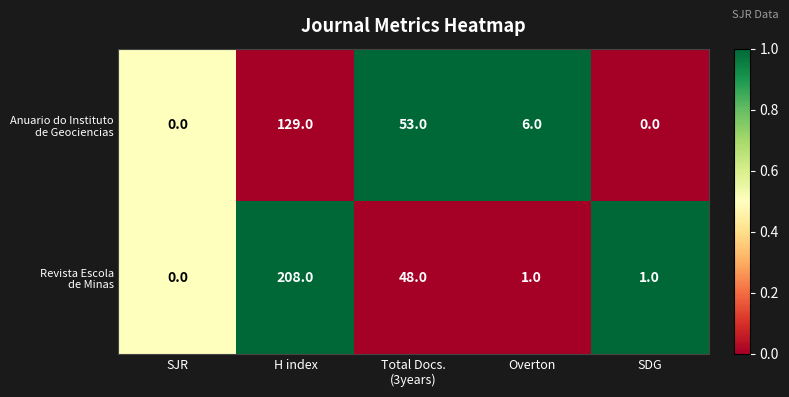

At which category does the chart reach its peak across all series?

H index